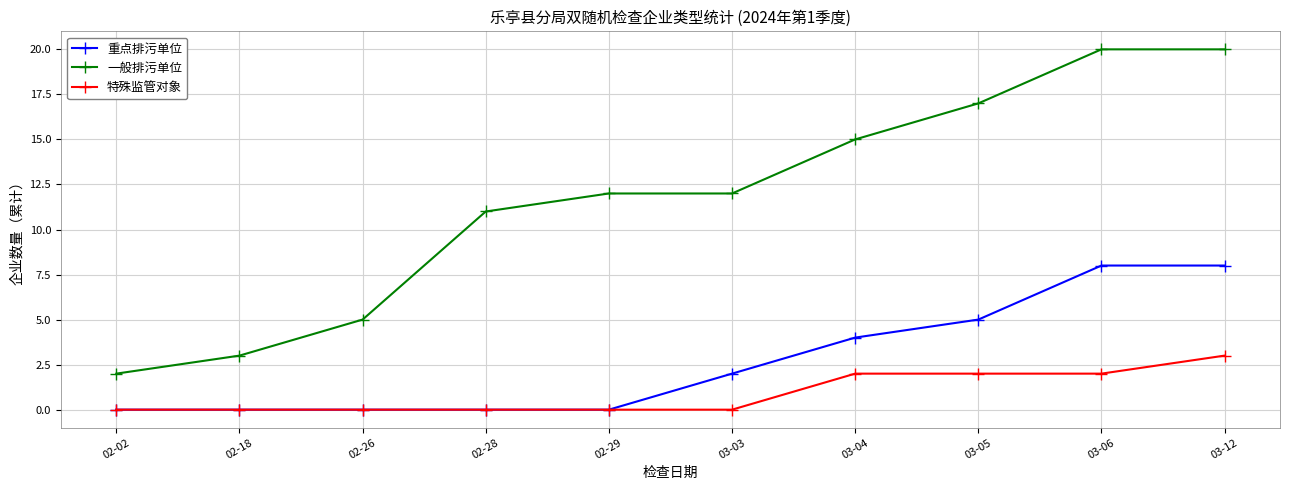

What is the sum of the 特殊监管对象 values at 02-02 and 03-05?

2